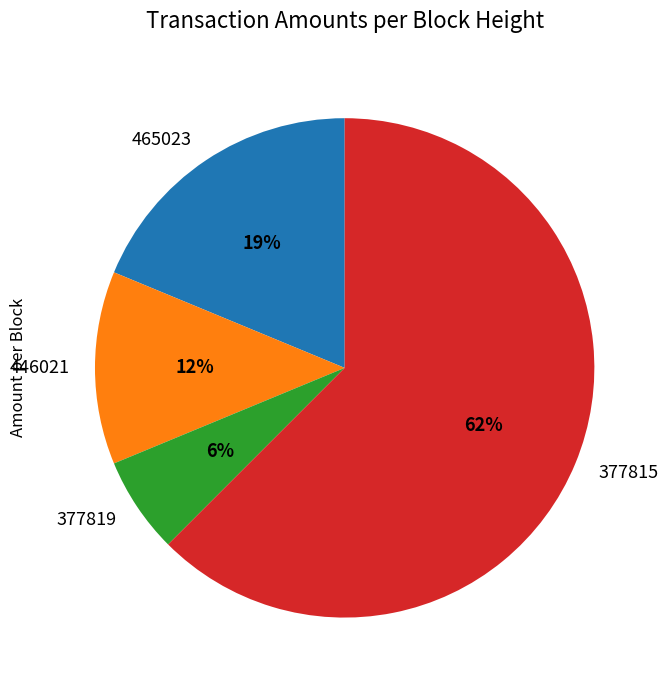

Is there a majority slice in this chart?

Yes